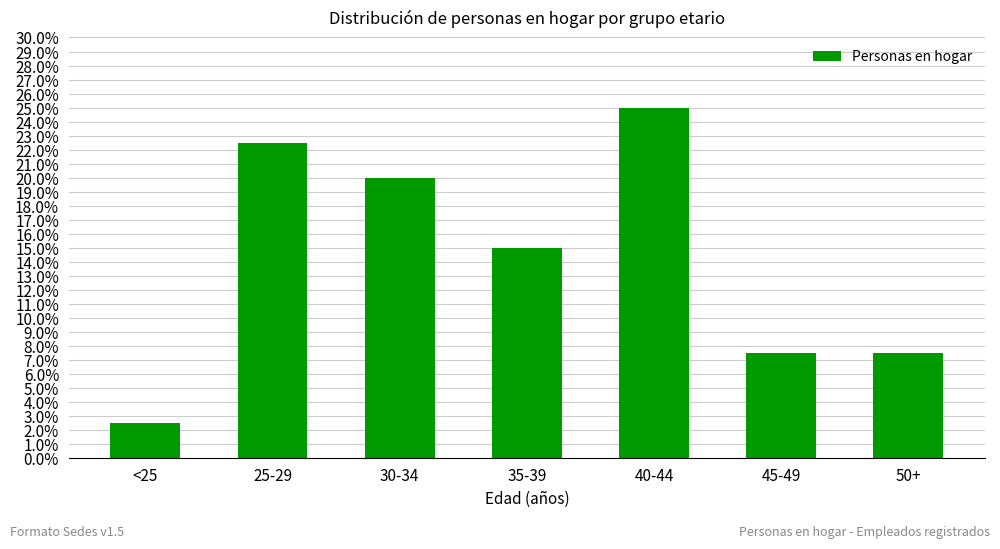

What is the average value?

0.1